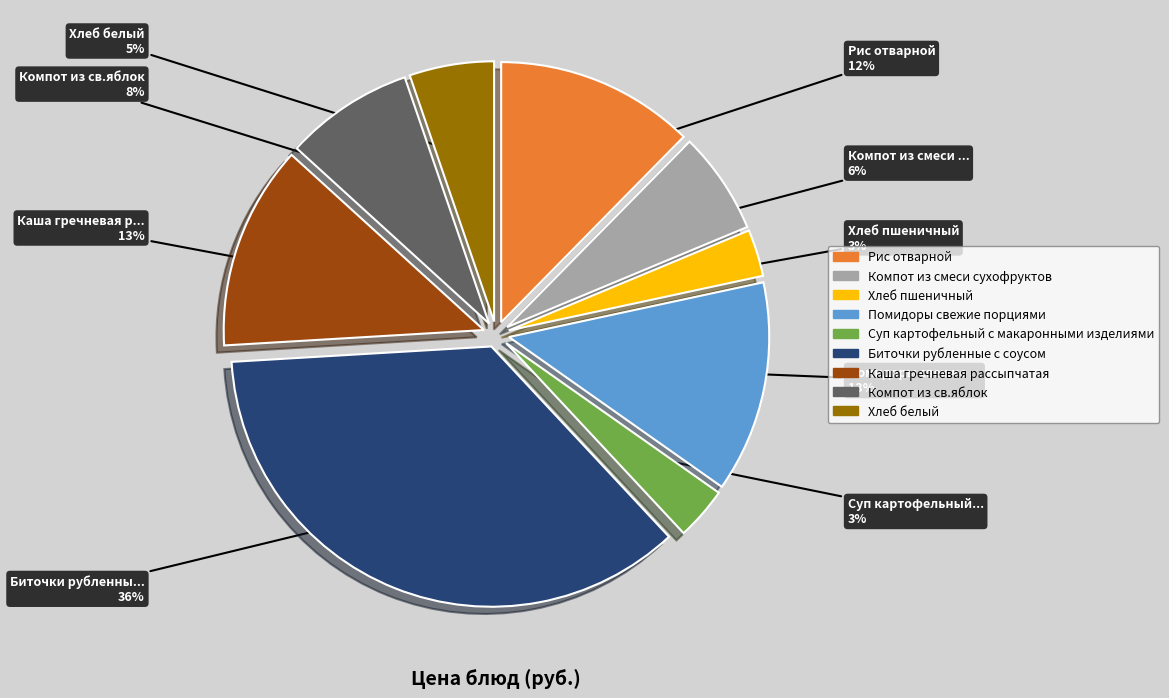

Count the number of slices in the pie.

9